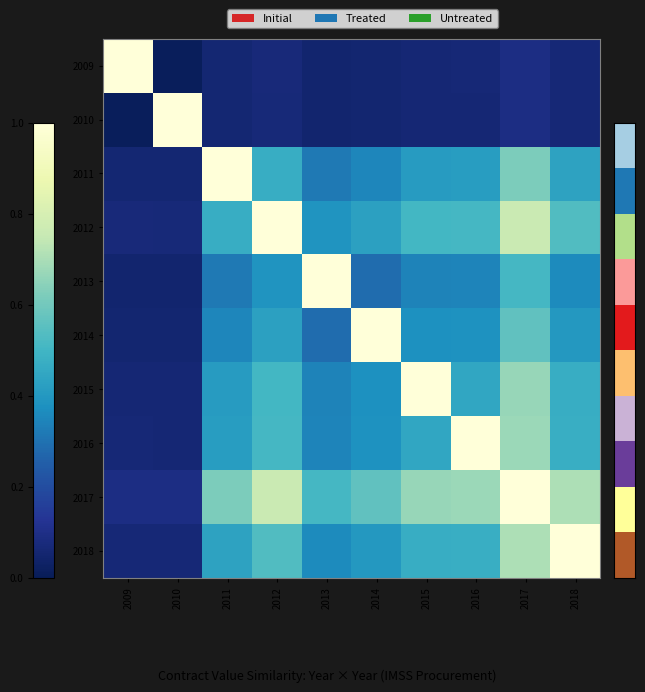

What is the total value across all series at 2009?

1.5